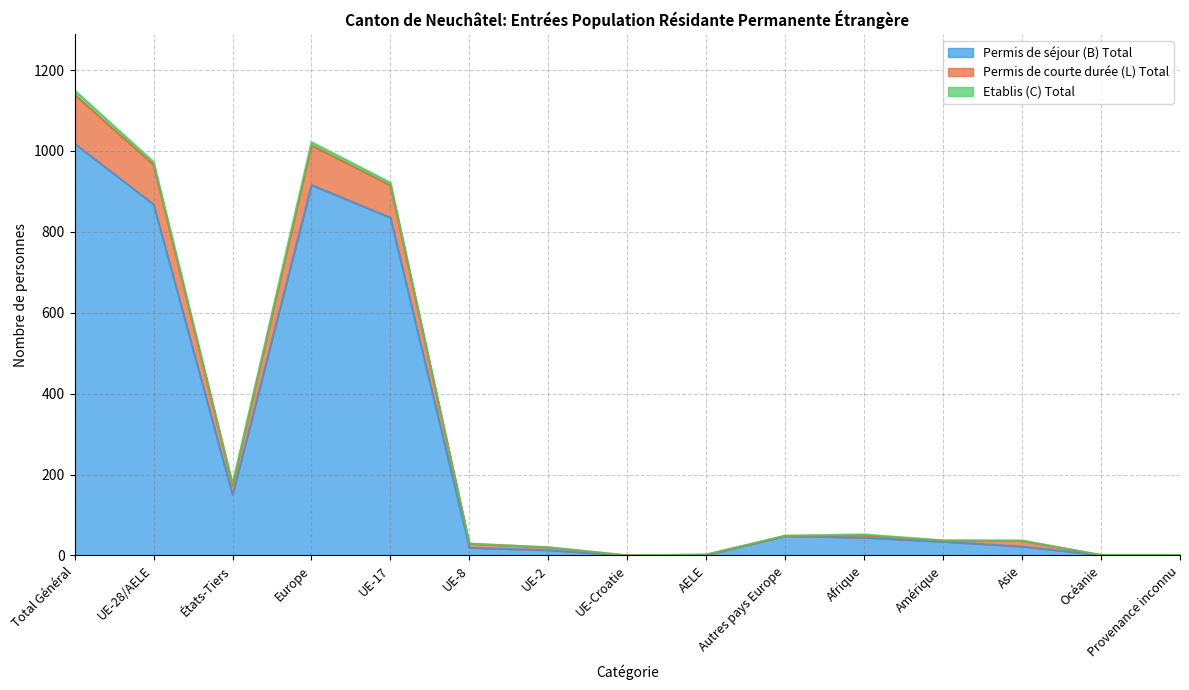

What is the label of the 2nd point from the right?

Océanie